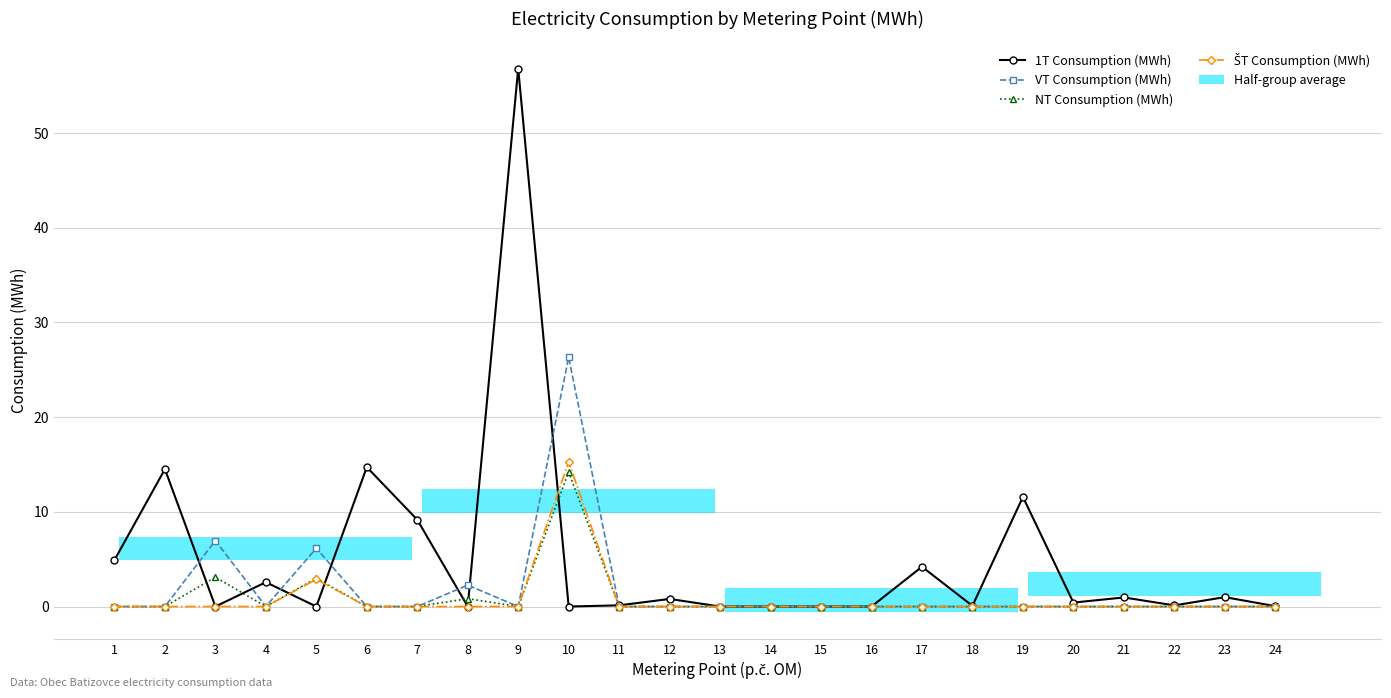

Which series has the largest total across all categories?

1T Consumption (MWh)